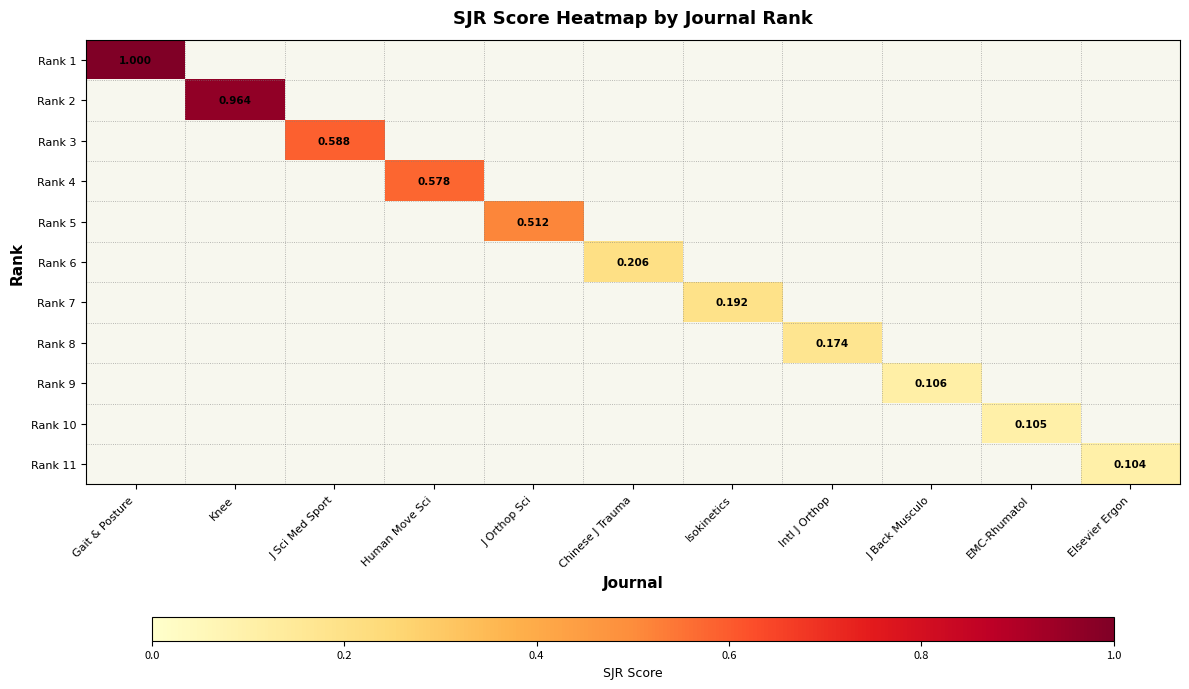

Rank the series by their average value, from highest to lowest.

Rank 1, Rank 2, Rank 3, Rank 4, Rank 5, Rank 6, Rank 7, Rank 8, Rank 9, Rank 10, Rank 11